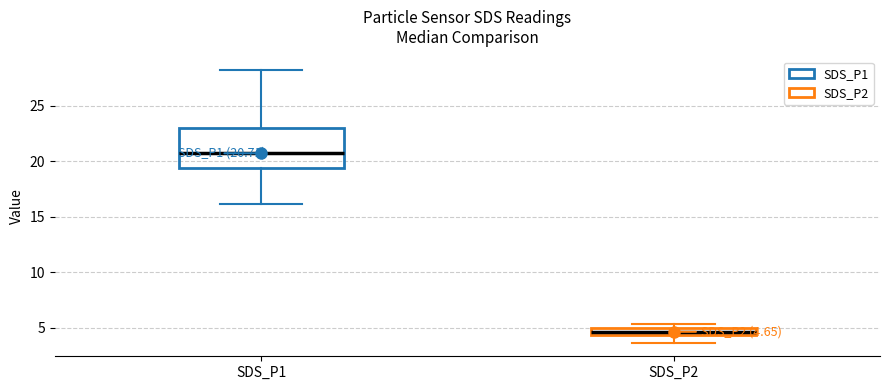

Comparing the boxes themselves (not the whiskers), which one is the tallest?

SDS_P1